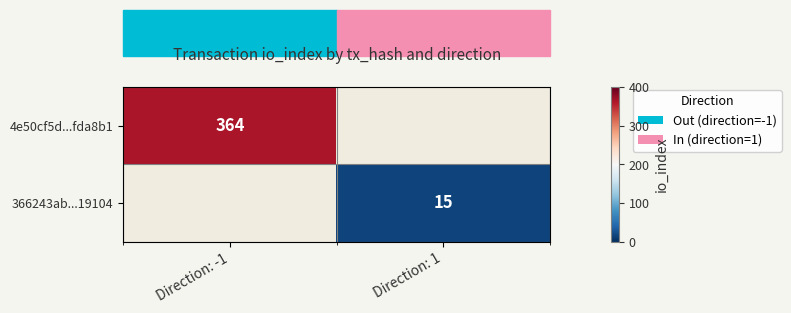

Is it true that 4e50cf5d...fda8b1 equals 364 at Direction: -1?

True